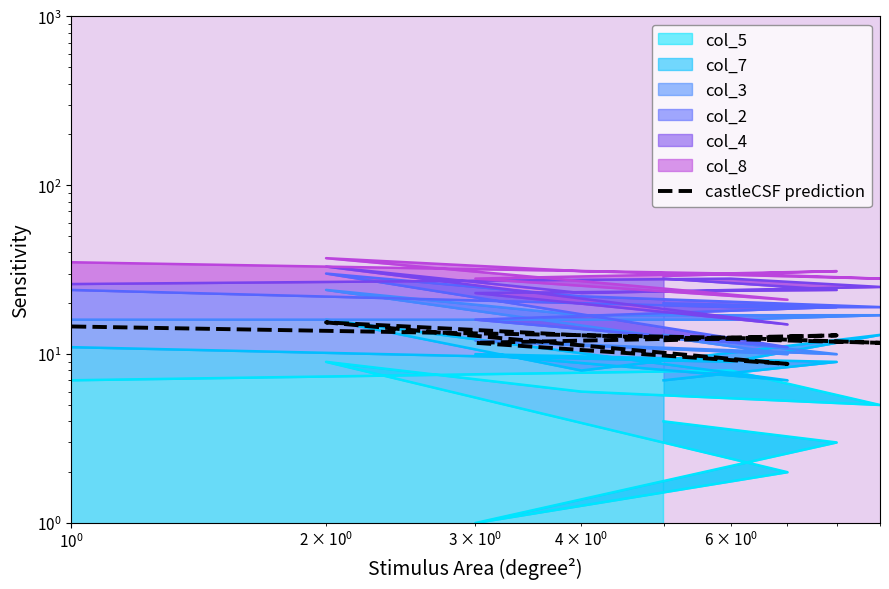

Does the chart have visible grid lines?

No